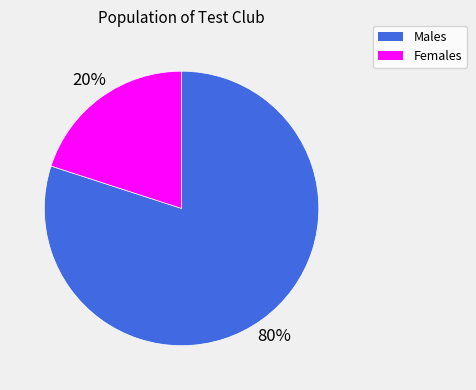

To the nearest percent, what is the difference between the largest and smallest slice percentages?

60%